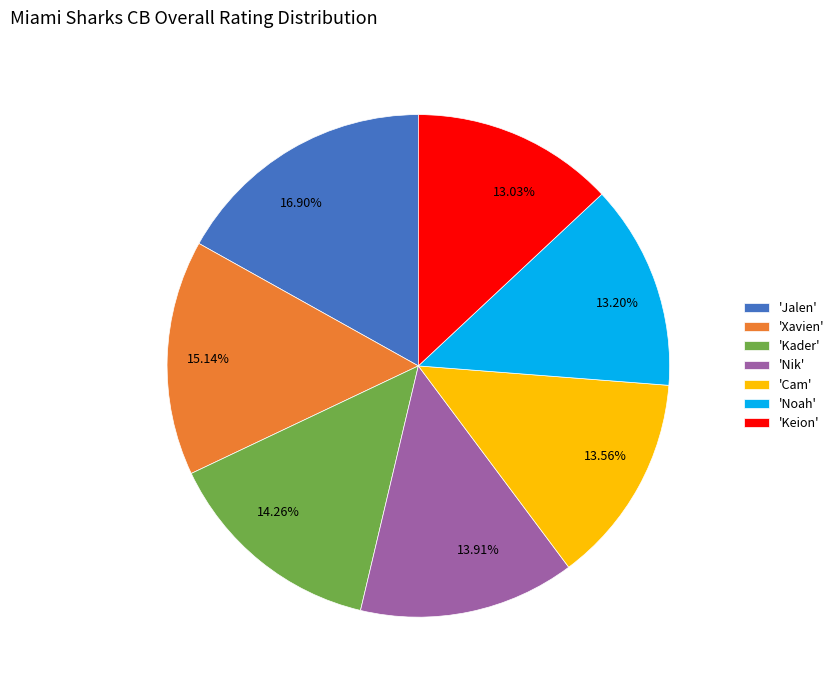

Does 13.56% represent more than half of the total?

No